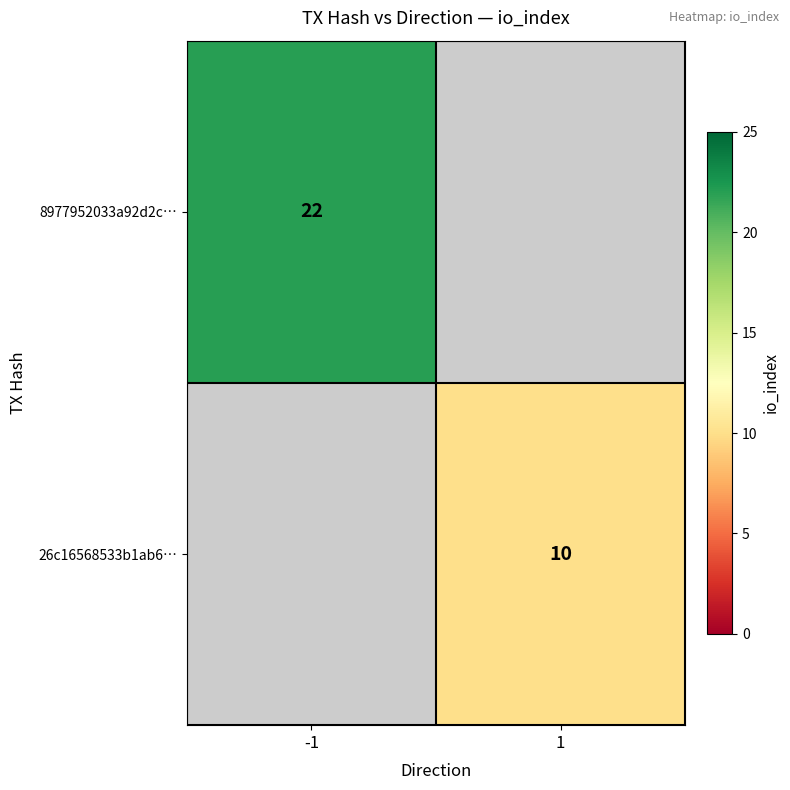

True or false: 8977952033a92d2c… has a value of 22 at -1.

True